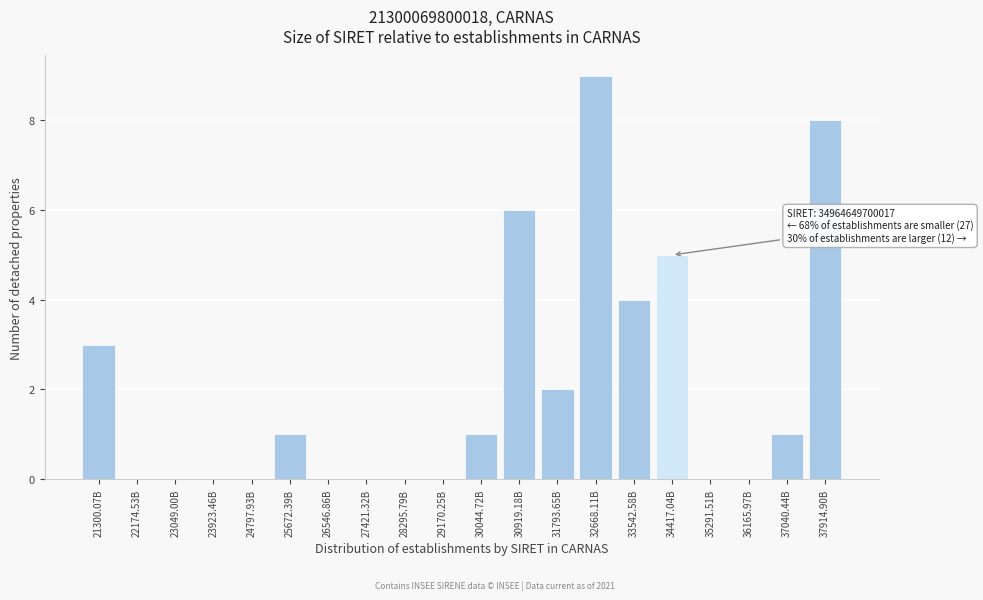

Reading left to right, what are all the values shown in this chart?

21300.07B=3	22174.53B=0	23049.00B=0	23923.46B=0	24797.93B=0	25672.39B=1	26546.86B=0	27421.32B=0	28295.79B=0	29170.25B=0	30044.72B=1	30919.18B=6	31793.65B=2	32668.11B=9	33542.58B=4	34417.04B=5	35291.51B=0	36165.97B=0	37040.44B=1	37914.90B=8